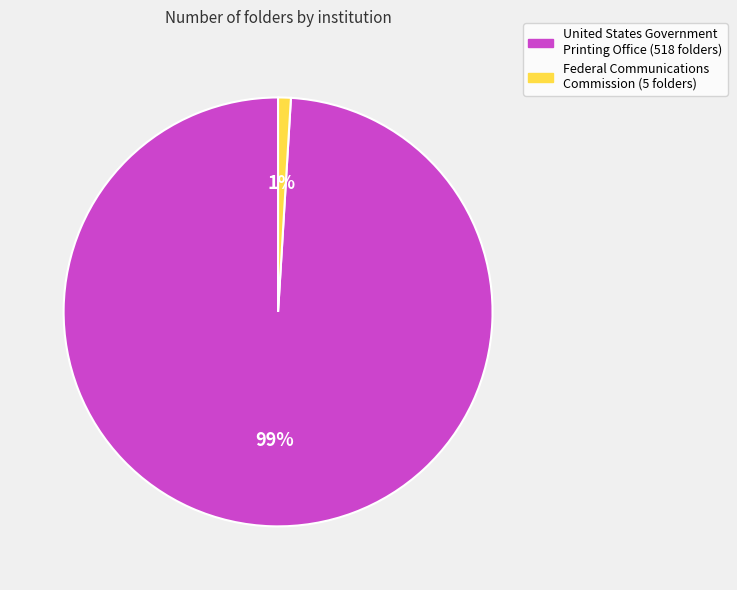

To the nearest percent, what is the average slice percentage?

50%